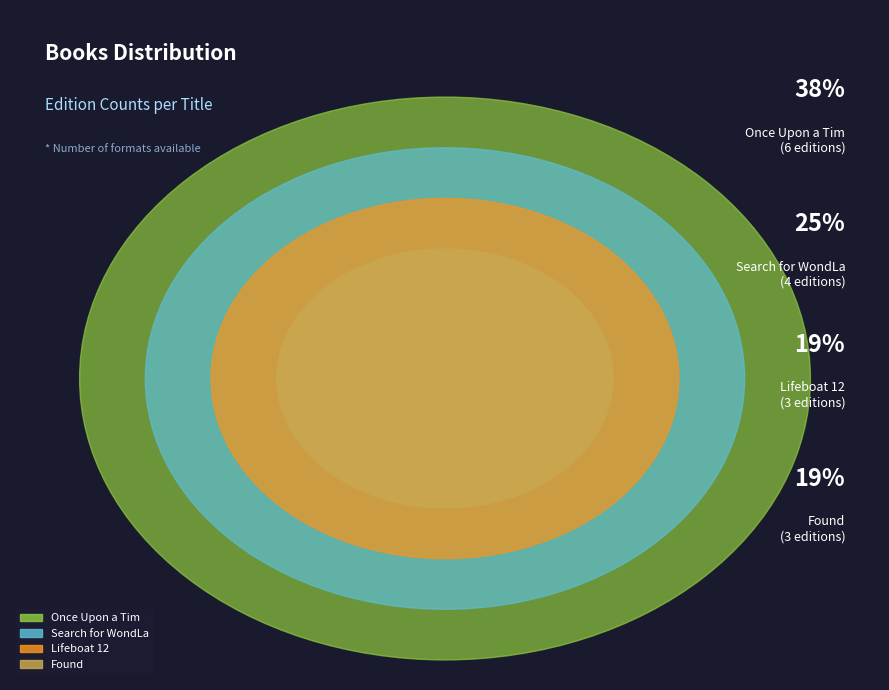

Rank the categories by value from lowest to highest.

Lifeboat 12, Found, Search for WondLa, Once Upon a Tim